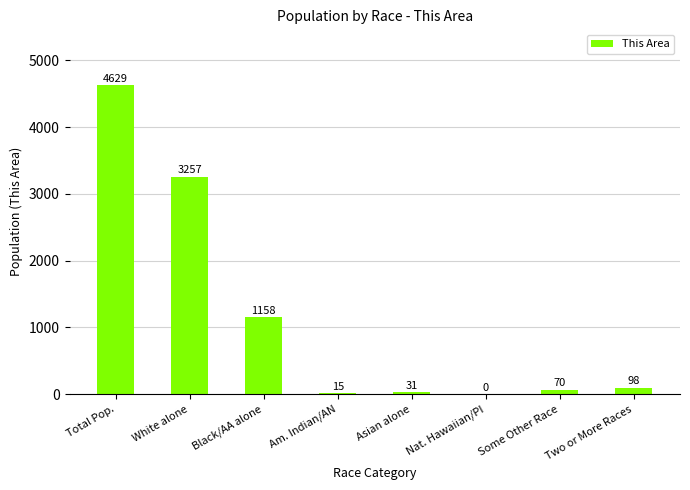

At which label is the value closest to 2314?

White alone